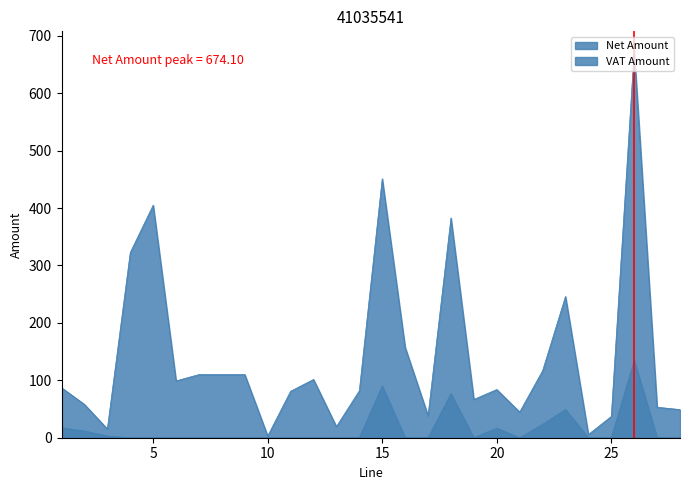

What is the total value across all series at 11?

81.0